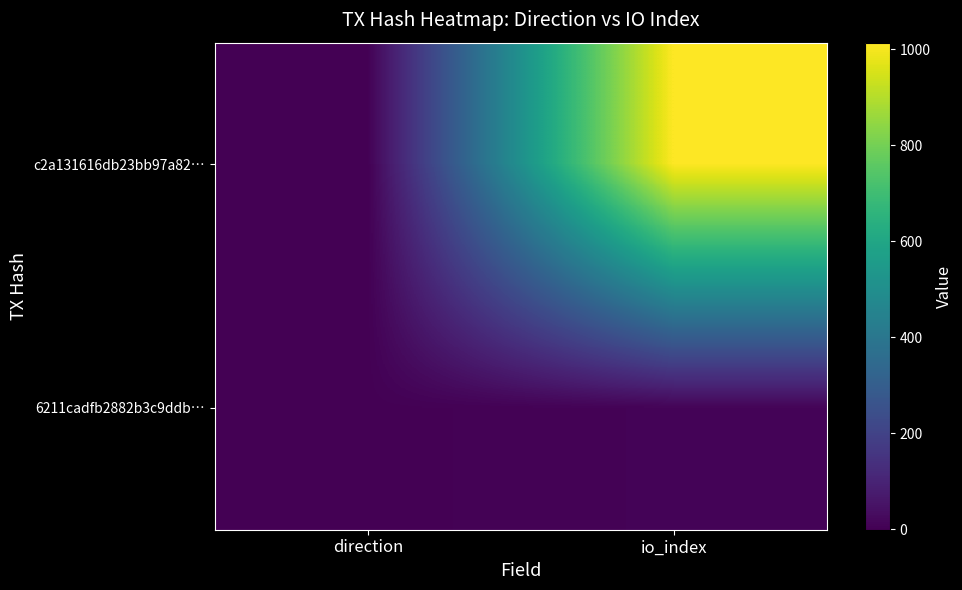

Reading left to right, list all the values displayed in this chart.

c2a131616db23bb97a82…: direction=-1	io_index=1014
6211cadfb2882b3c9ddb…: direction=1	io_index=8